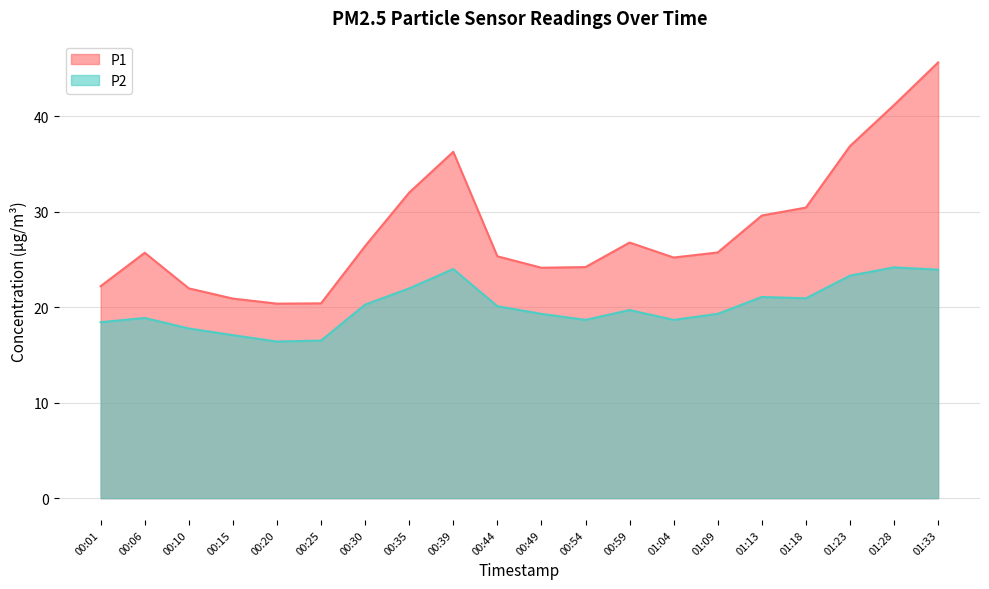

At which category is the sum across all series the highest?

01:33